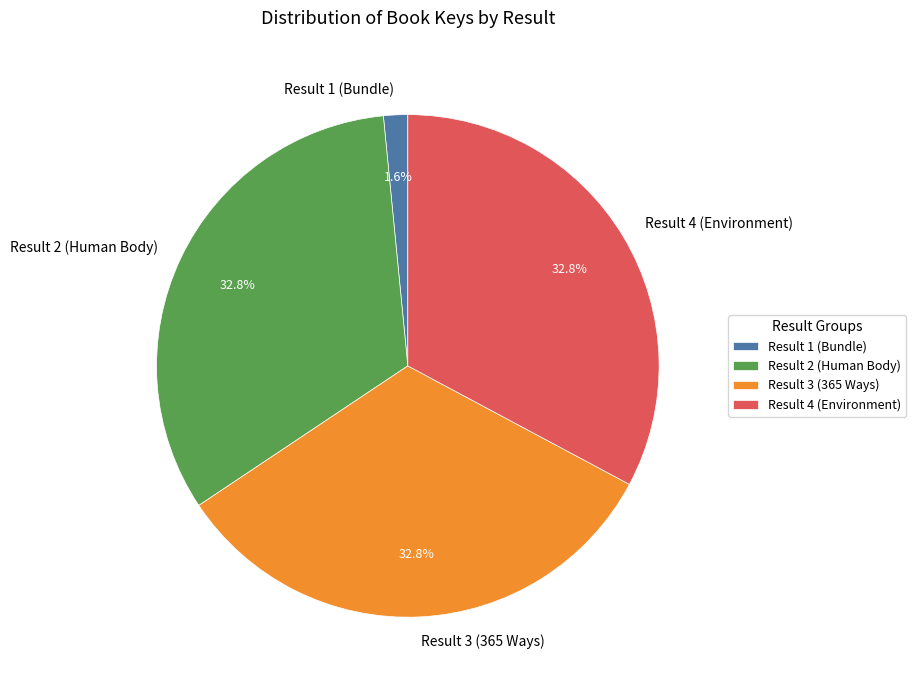

To the nearest percent, what percentage of the pie is Result 1 (Bundle)?

2%